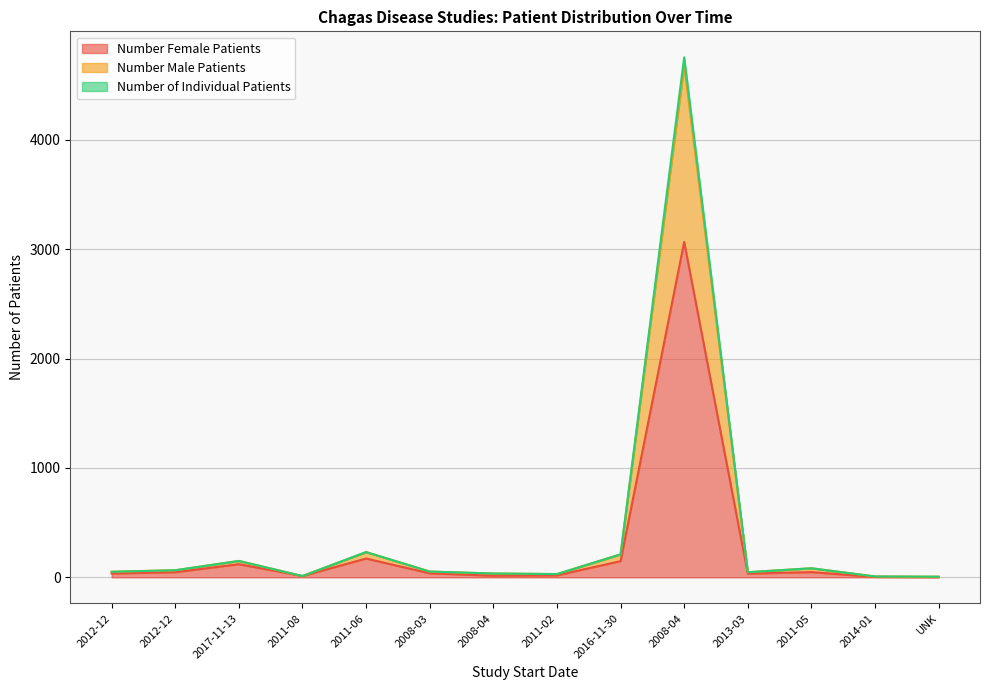

Is it true that Number Male Patients equals 75 at 2012-12?

False